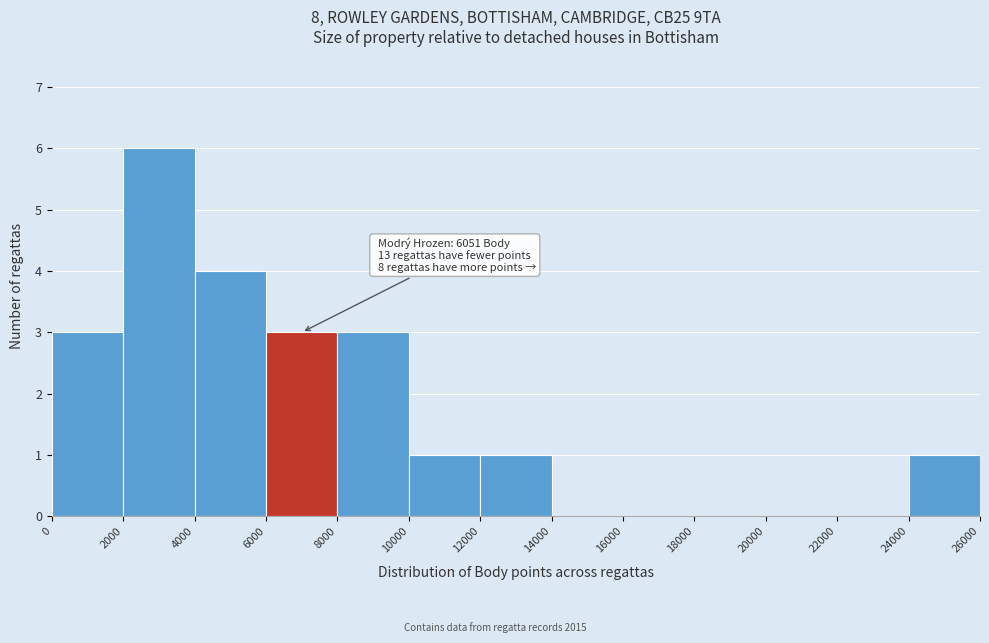

Over which range of the x-axis is the bar tallest?

2000 to 4000